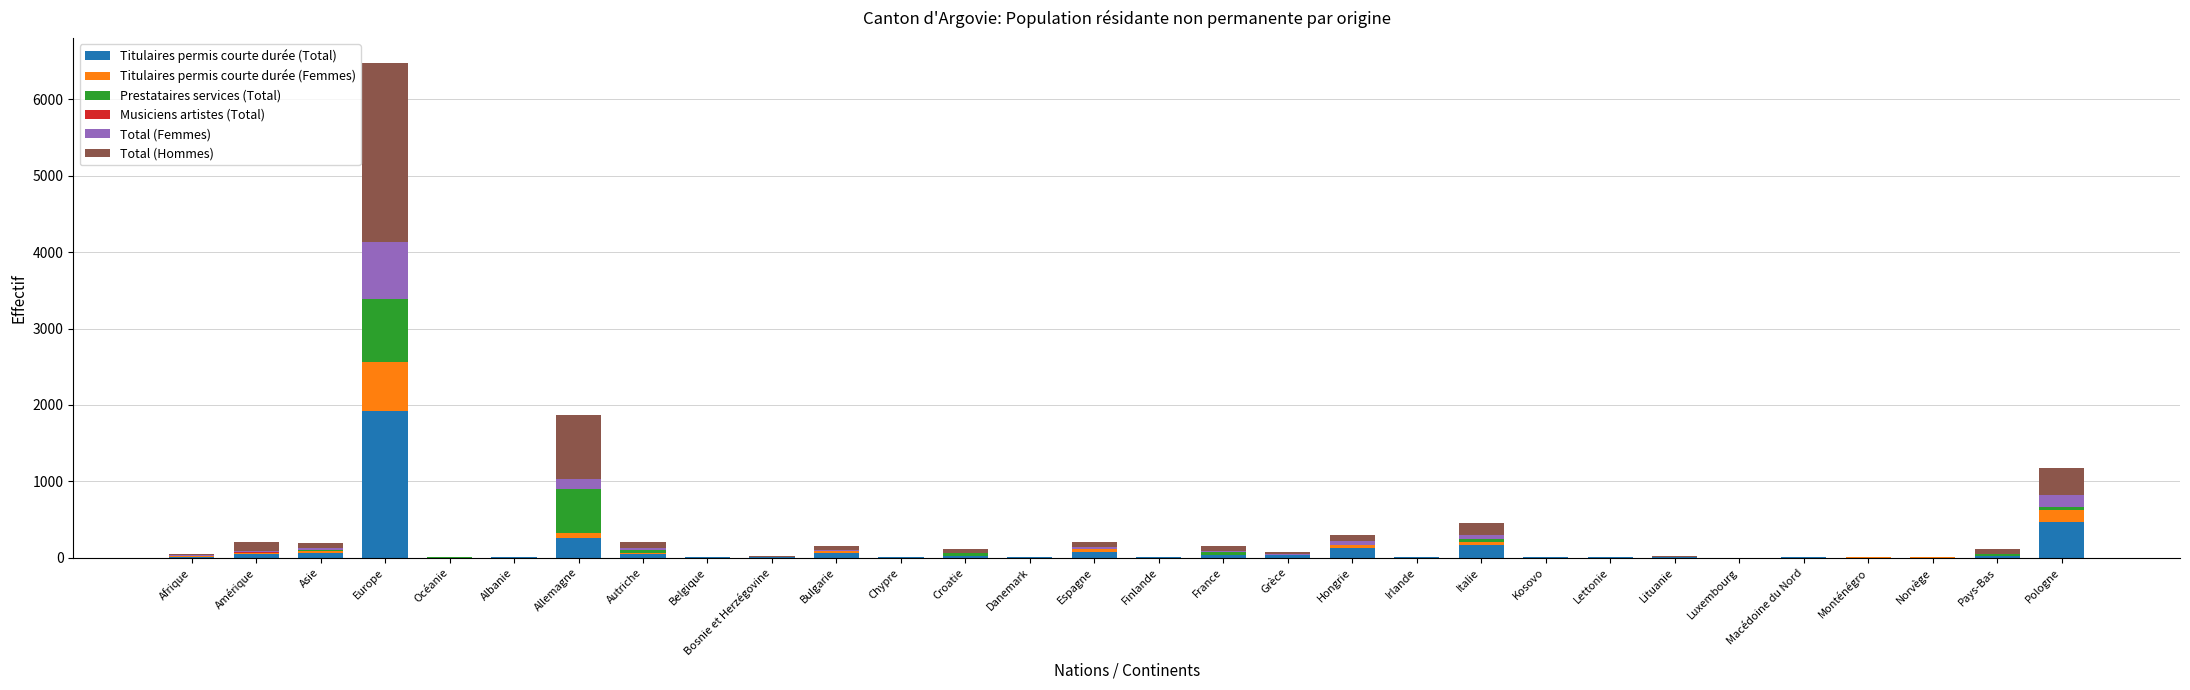

Does the chart contain stacked bars?

Yes